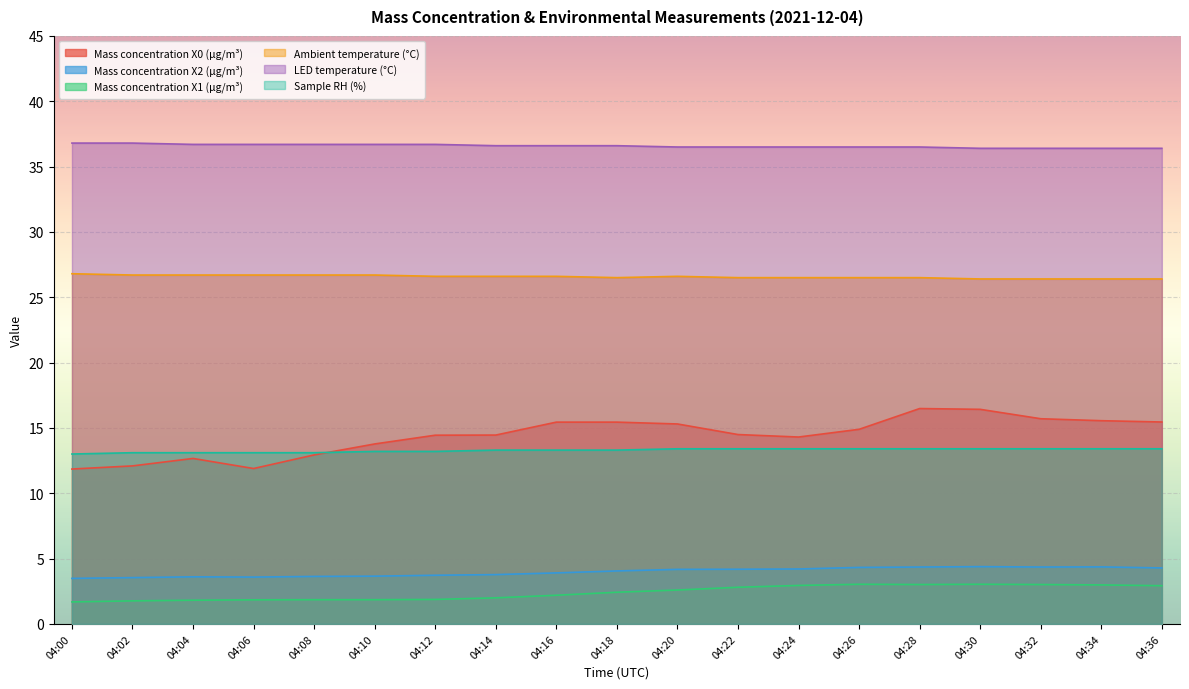

What is the total value across all series at 04:18?

98.3